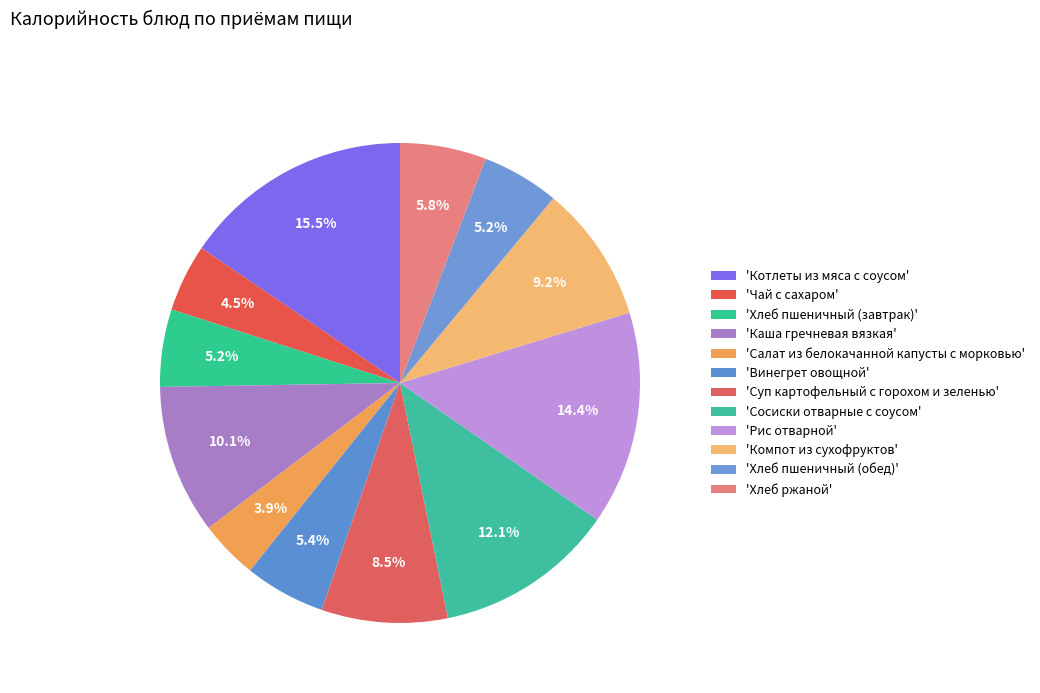

Rank the categories by value from lowest to highest.

Салат из белокачанной капусты с морковью, Чай с сахаром, Хлеб пшеничный (завтрак), Хлеб пшеничный (обед), Винегрет овощной, Хлеб ржаной, Суп картофельный с горохом и зеленью, Компот из сухофруктов, Каша гречневая вязкая, Сосиски отварные с соусом, Рис отварной, Котлеты из мяса с соусом